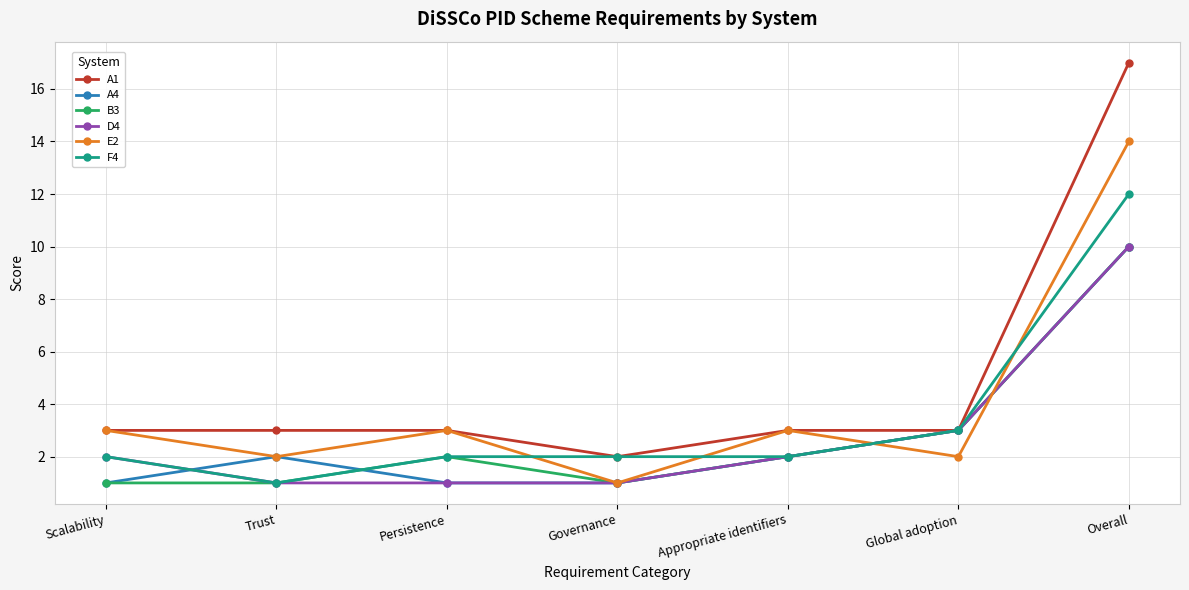

Is this an area chart (filled region under the line)?

No